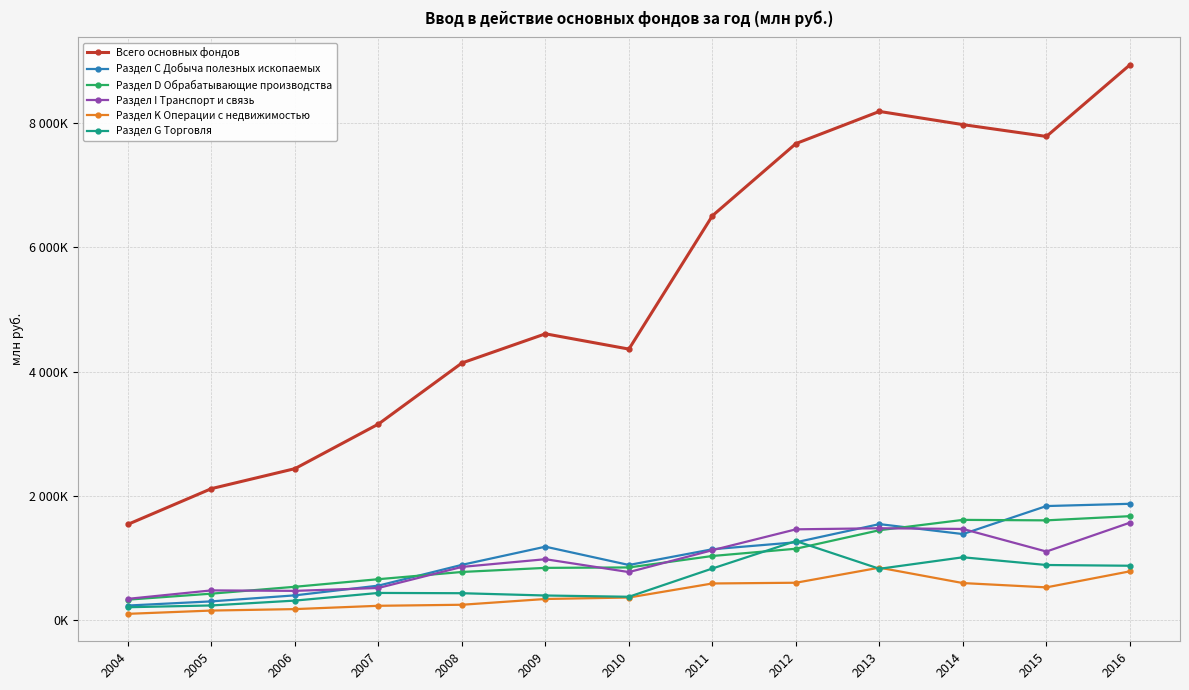

Is this an area chart (filled region under the line)?

No